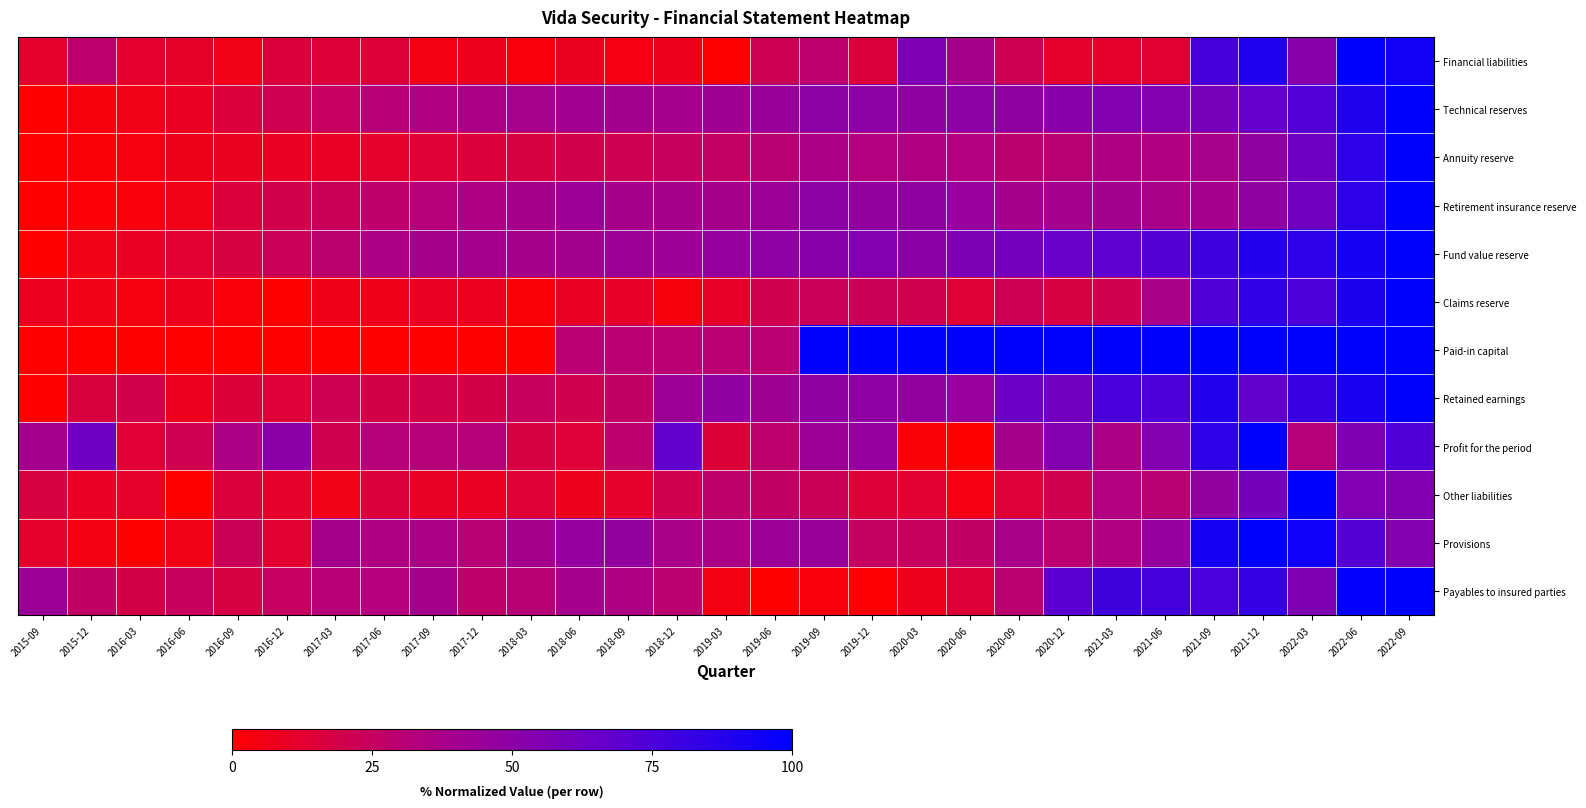

At how many categories does at least one series exceed 0?

29